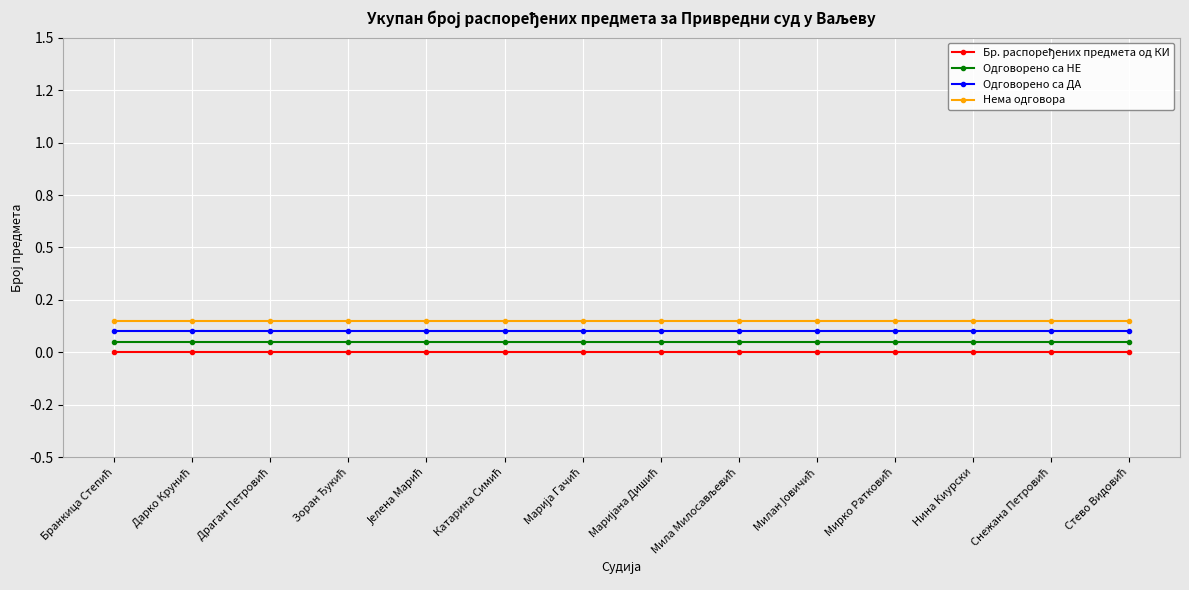

Is this an area chart (filled region under the line)?

No